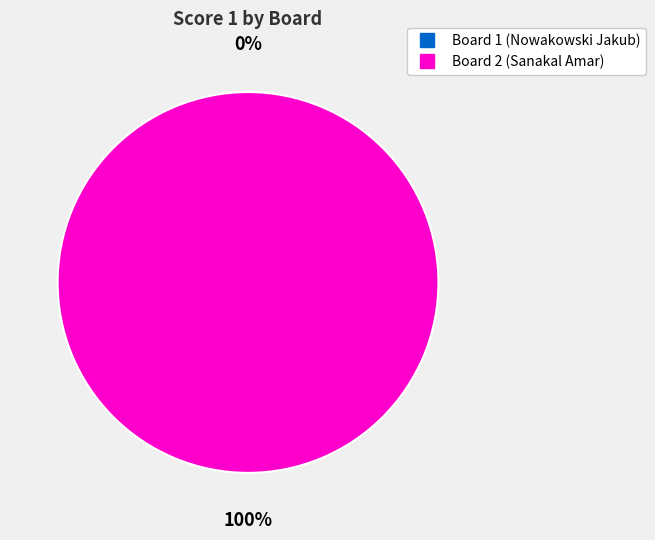

What portion of the pie excludes Board 1 (Nowakowski Jakub)?

100.0%